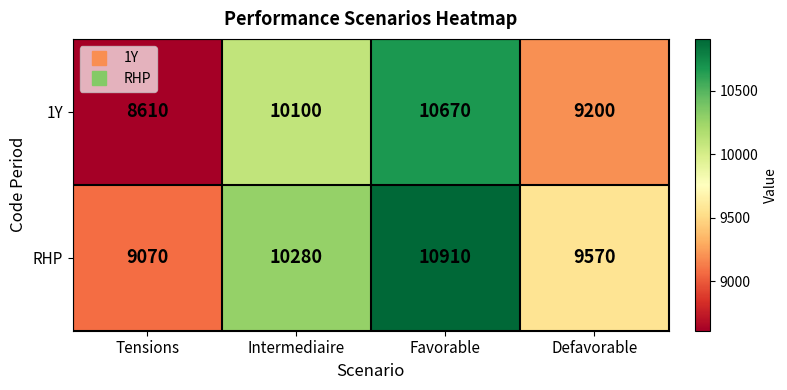

What is the sum of all 1Y values?

38580